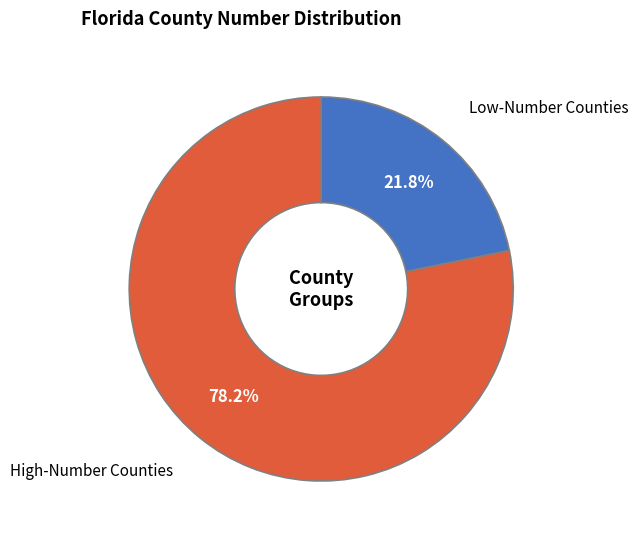

Is there a majority slice in this chart?

Yes